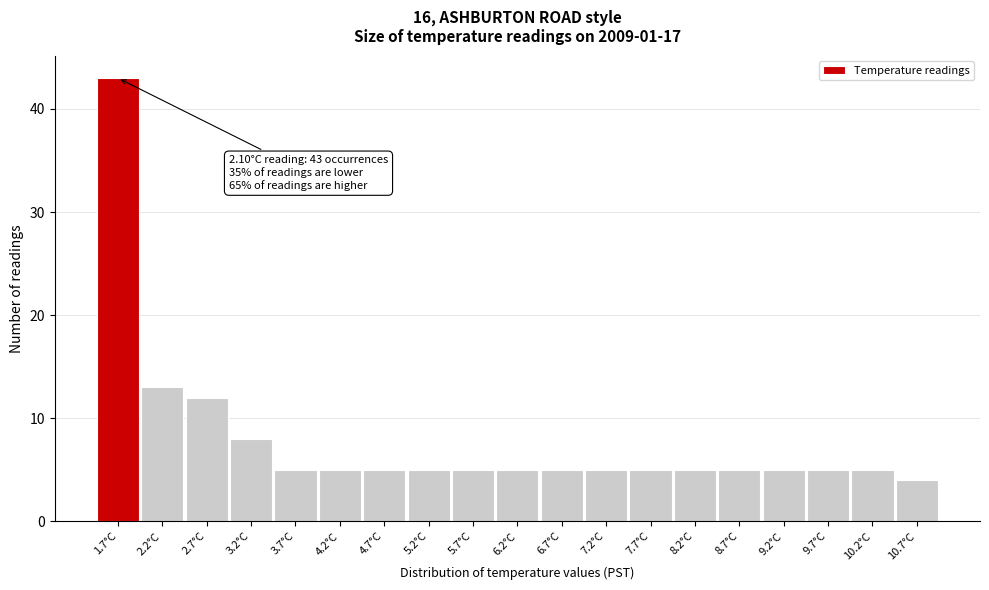

Reading right to left, extract all data points from this chart.

4	5	5	5	5	5	5	5	5	5	5	5	5	5	5	8	12	13	43